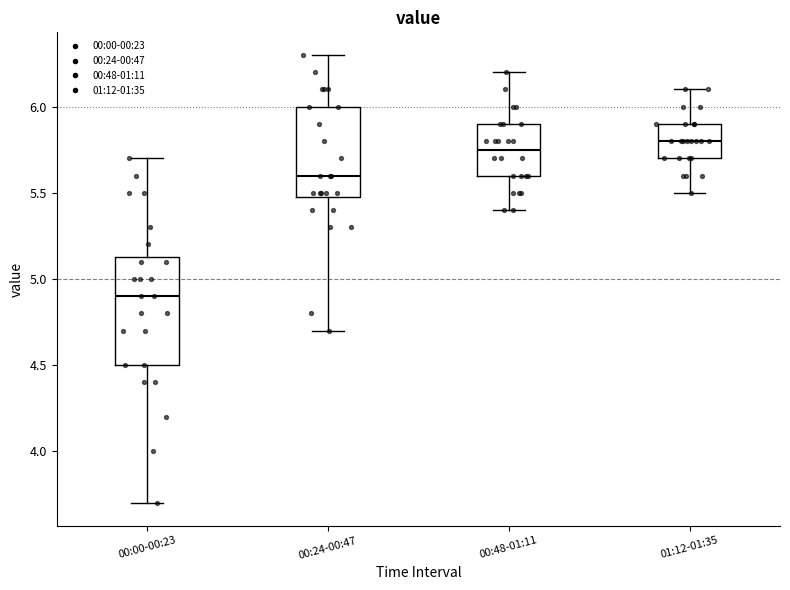

Where does the median line of the box for 01:12-01:35 sit on the y-axis? The values are not printed on the chart, so give them approximately, as read against the axis.

5.80